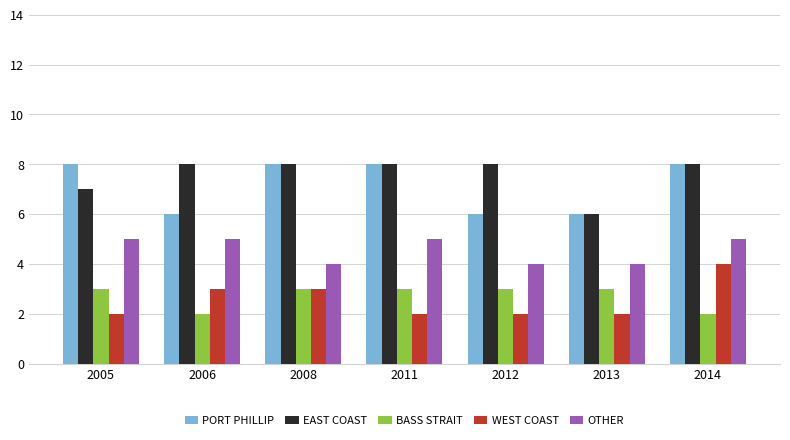

What is the greatest value displayed?

8